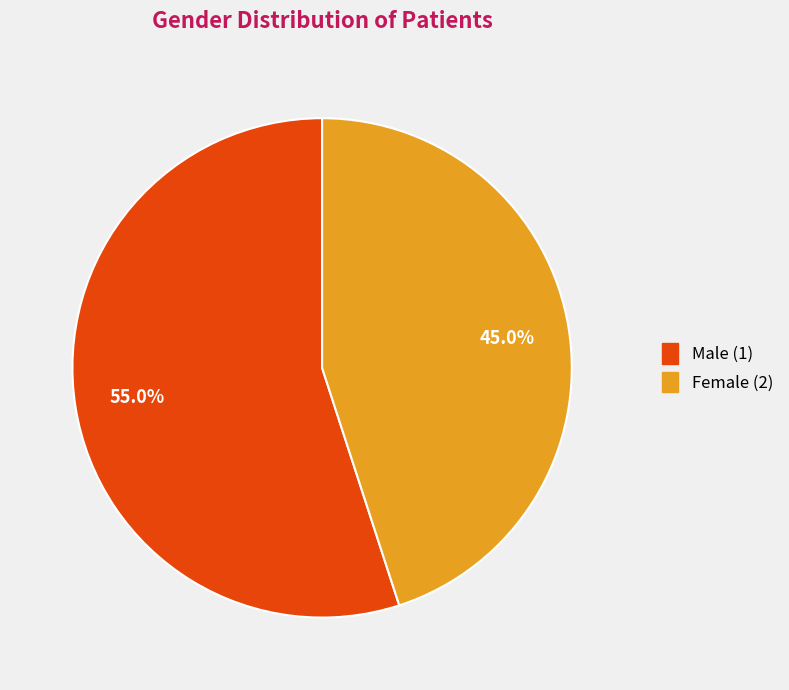

What percentage is the Male (1) slice, to the nearest percent?

55%